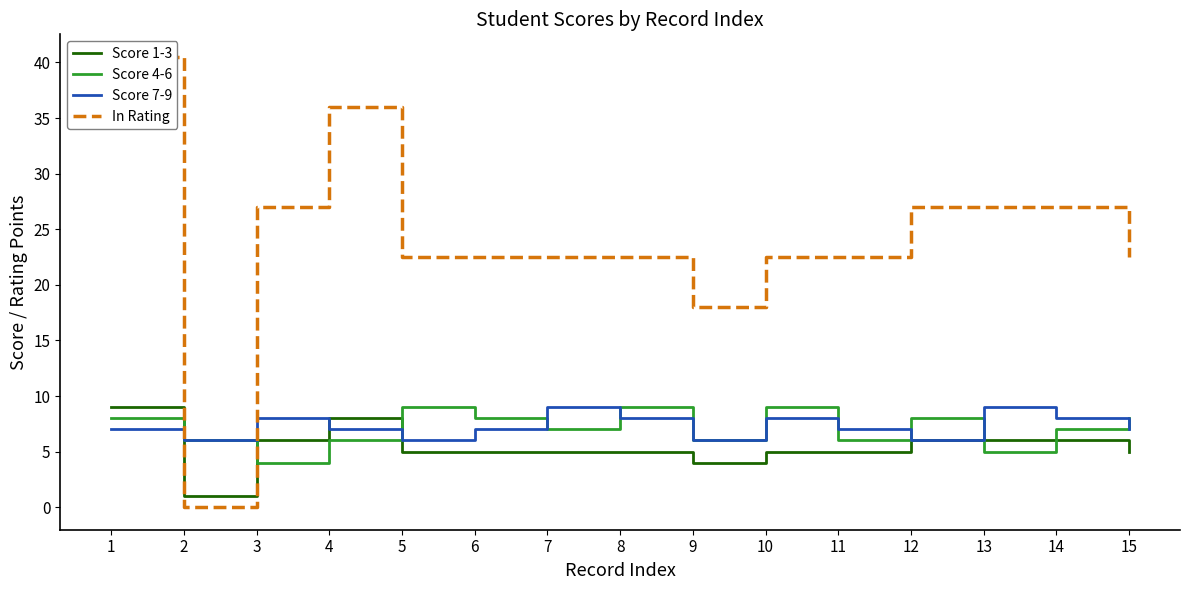

Where does the Score 4-6 series first go above 7?

1